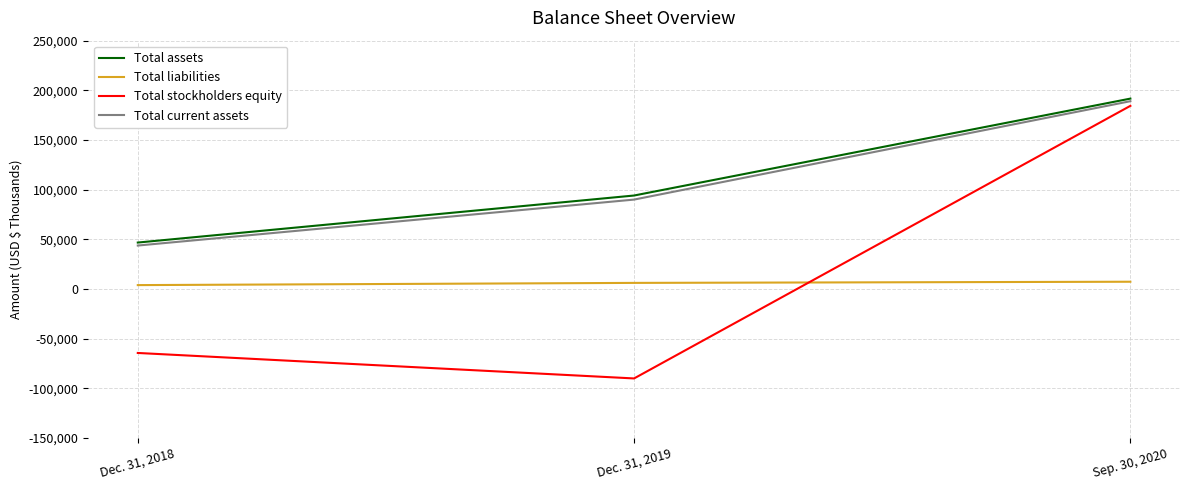

Which series has the largest range (max minus min)?

Total stockholders equity